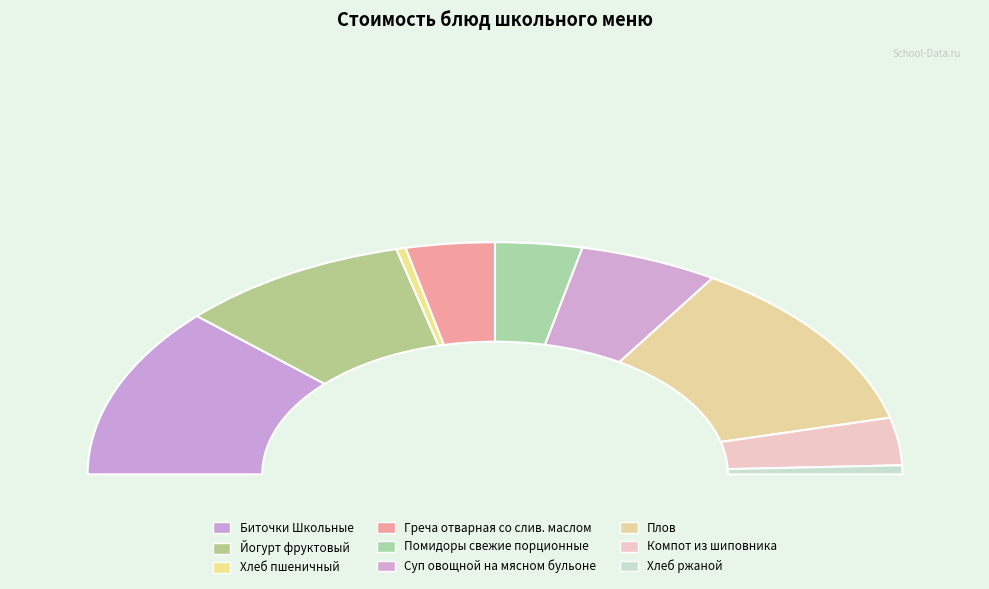

Does Греча отварная со слив. маслом represent more than half of the total?

No